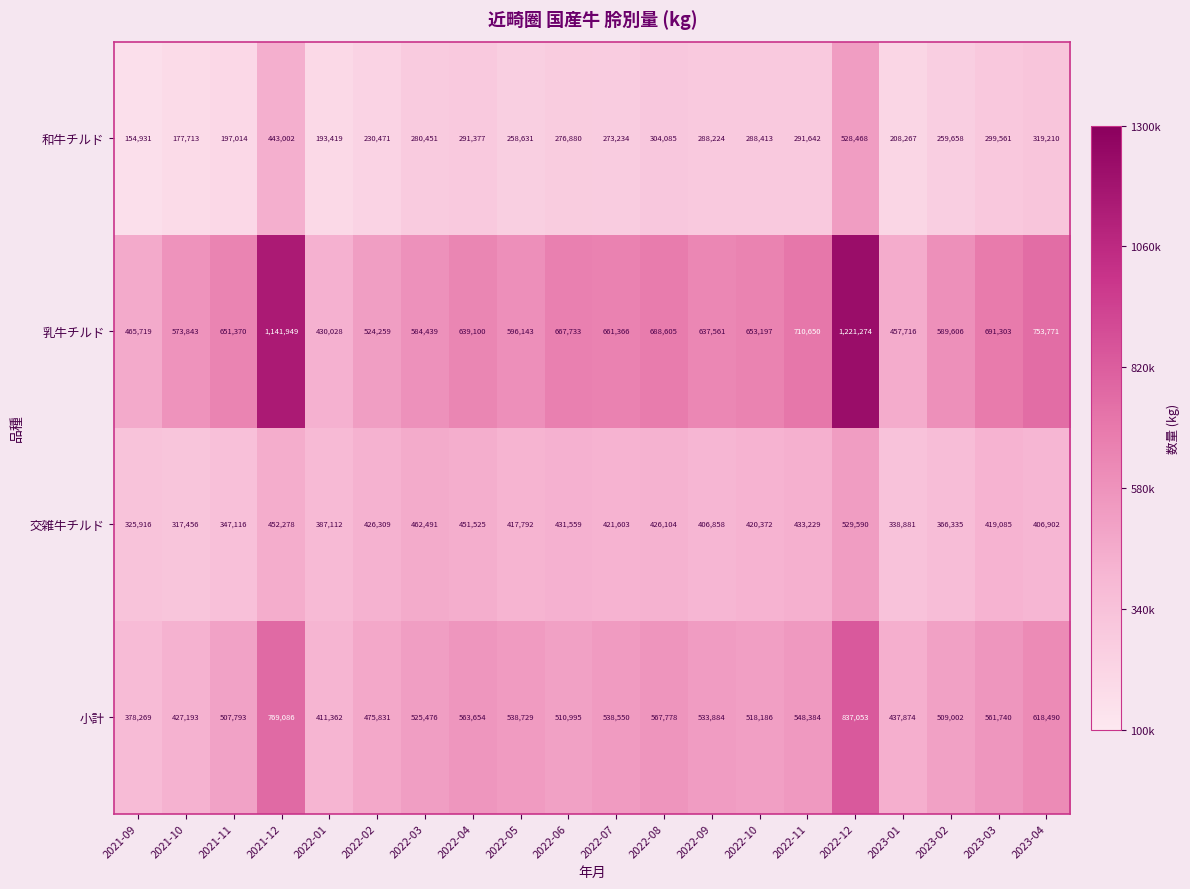

What is the minimum value shown in the chart?

154931